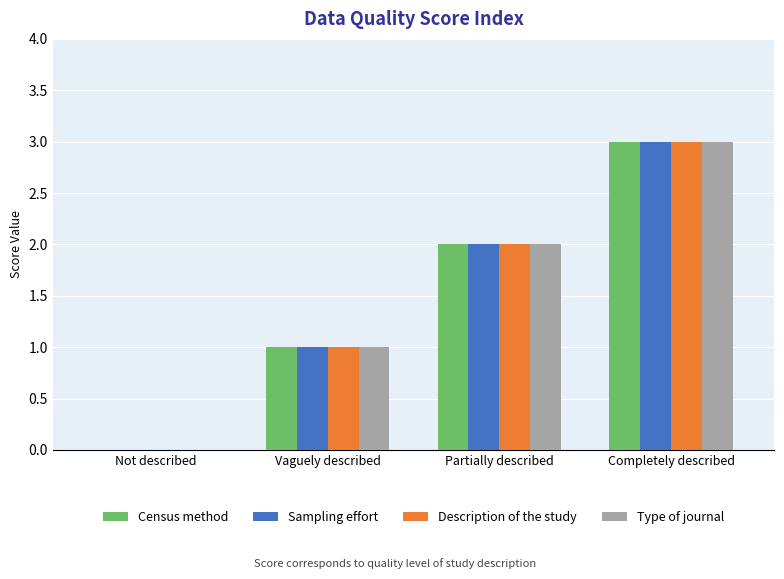

Which label corresponds to the largest value in the chart?

Completely described